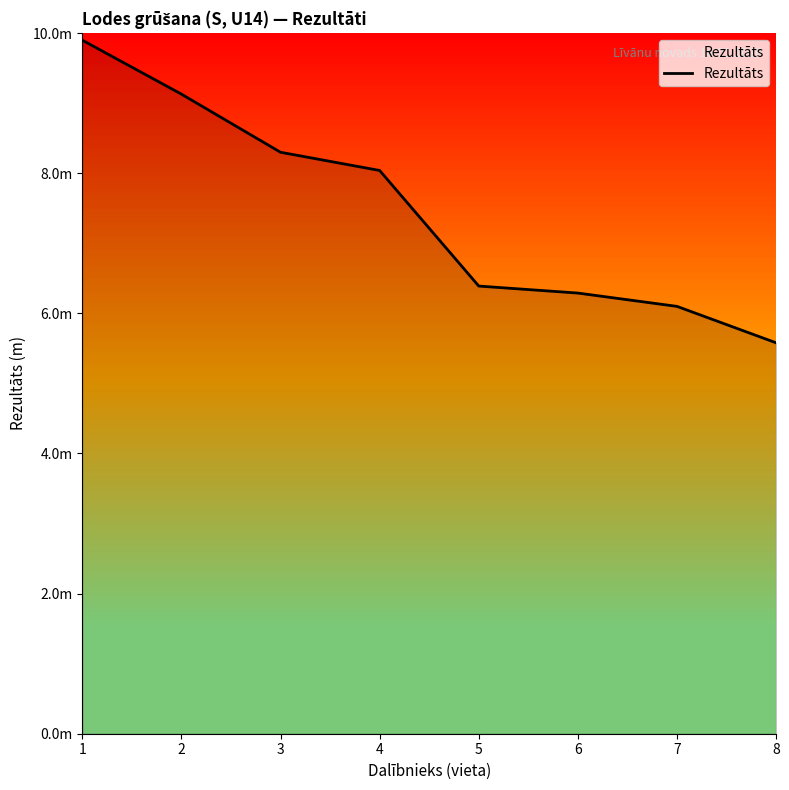

Which label corresponds to the largest value in the chart?

1